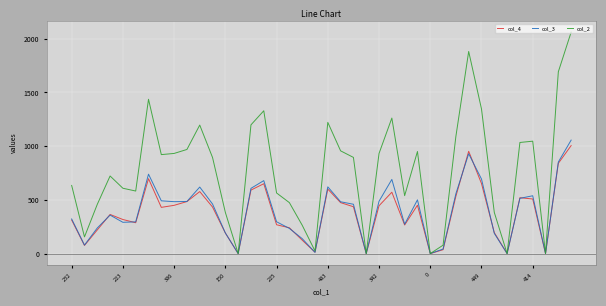

Which series has the largest total across all categories?

col_2